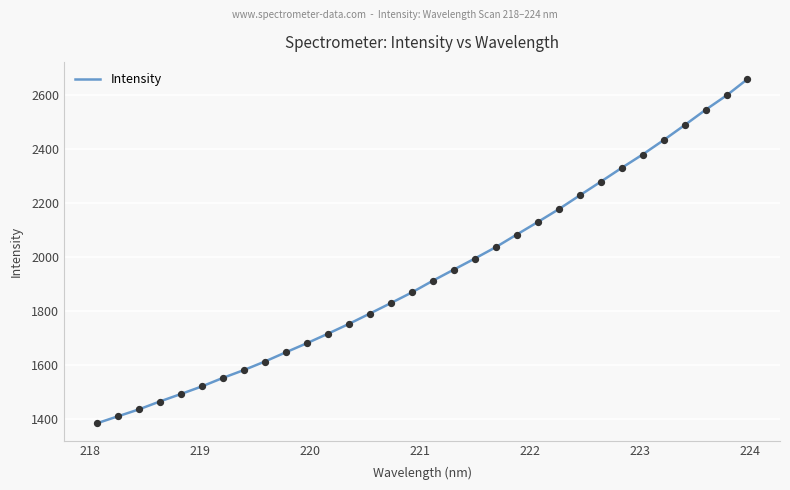

What is the maximum value shown in the chart?

2660.4